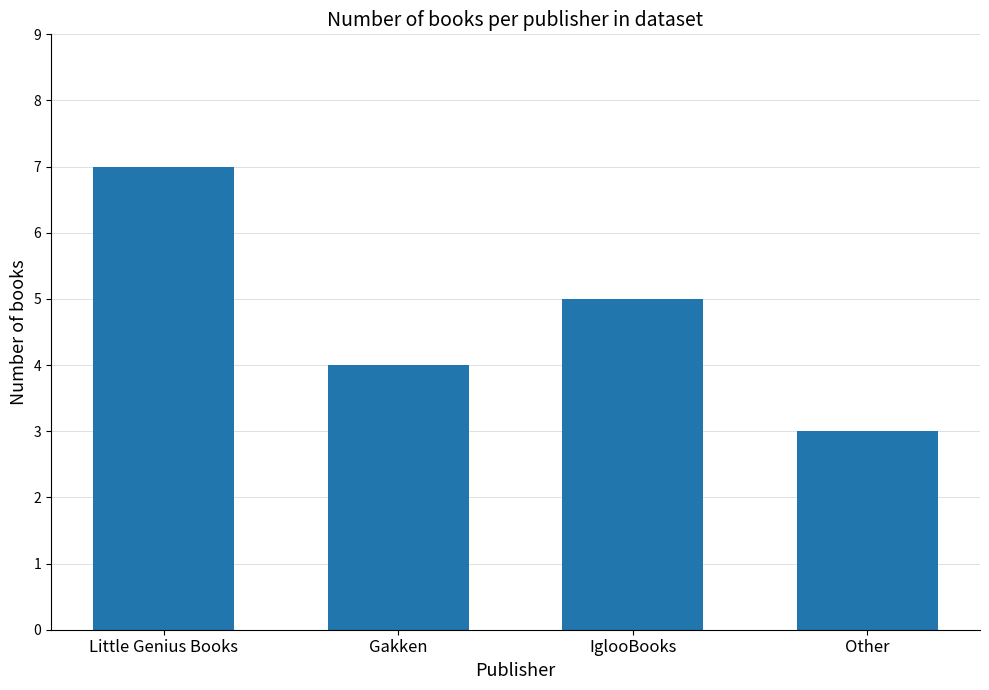

Where is the data nearest to the value 5?

IglooBooks